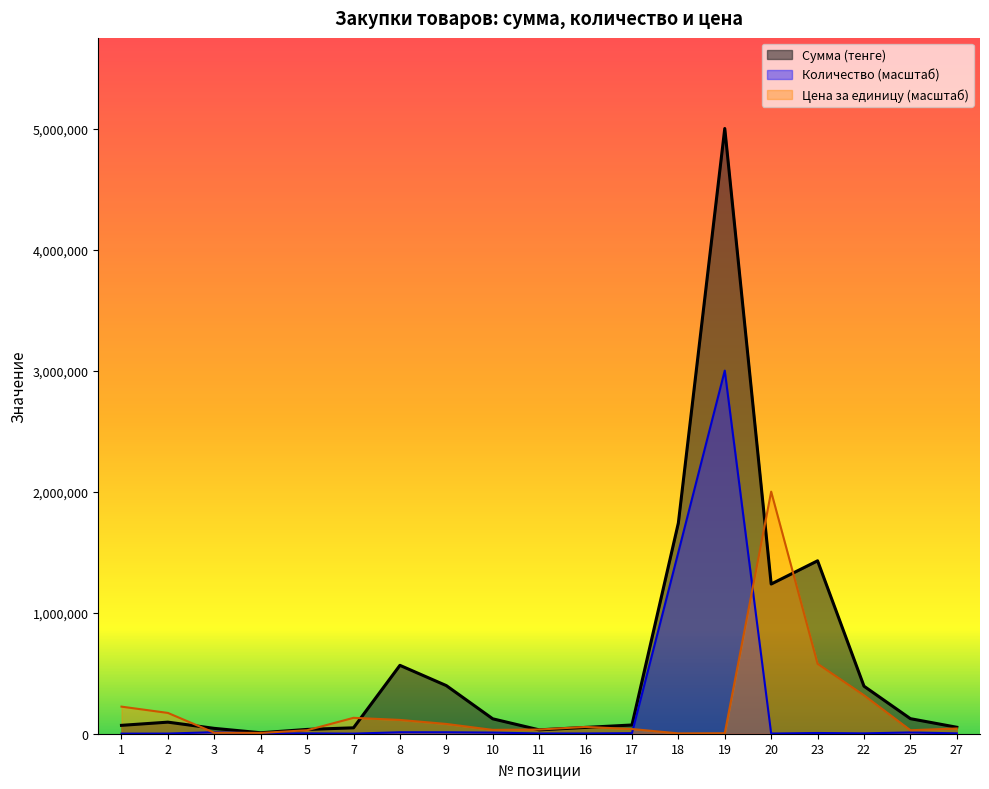

Reading right to left, list all the values displayed in this chart.

Сумма (тенге): 53392.8	124375.3	392678.6	1428571.6	1236607.1	5000000.0	1741100.0	72060.0	52110.0	32010.0	123228.0	397508.4	564938.6	48696.4	35535.8	7946.4	44250.4	95625.0	69196.4
Количество: 3000.0	10500.0	3000.0	6000.0	1500.0	3000000.0	1500000.0	4500.0	2250.0	2250.0	9450.0	11949.1	12028.5	900.0	3000.0	3000.0	12600.0	1350.0	750.0
Цена за единицу: 43176.9	28736.5	317545.2	577617.4	2000000.0	4043.3	2815.9	38848.2	56186.0	34513.8	31634.9	80704.7	113940.8	131263.5	28736.5	6426.0	8519.9	171841.2	223826.8